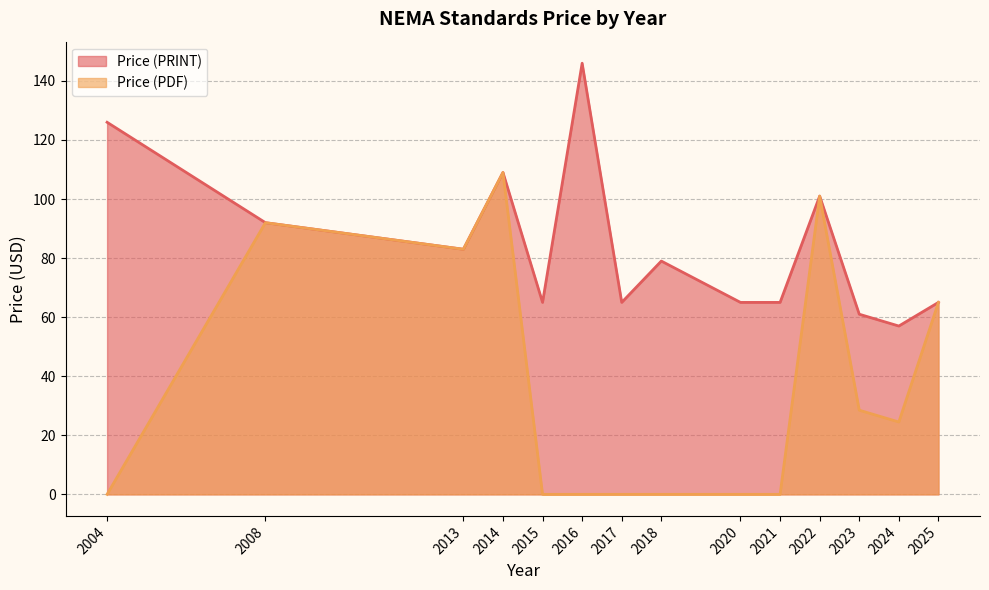

Which category has the highest value across all series?

2016